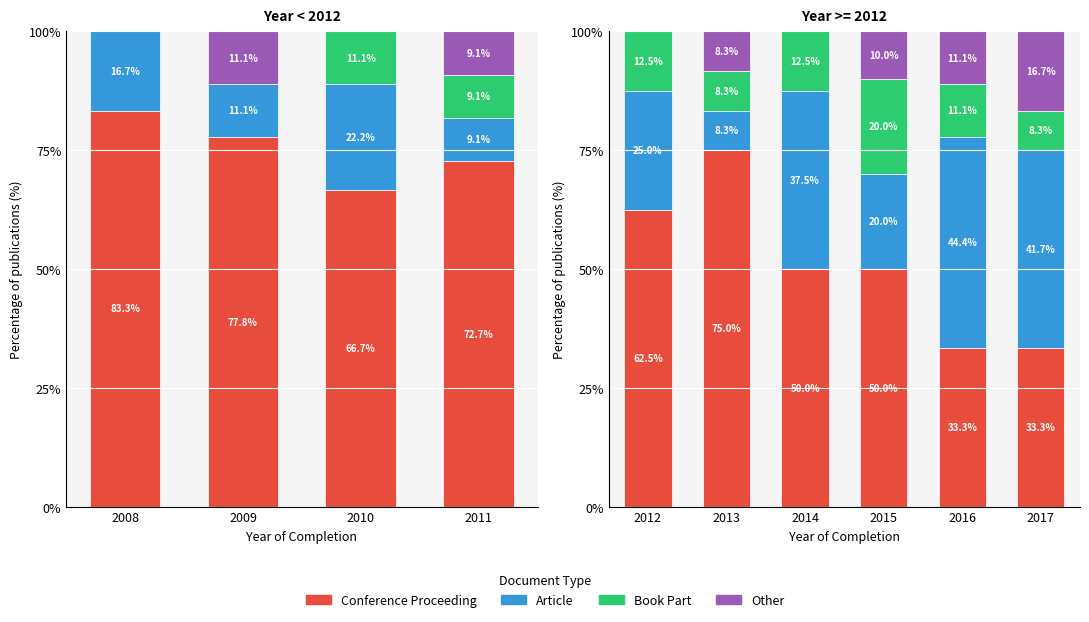

What is the value of the Conference Proceeding bar at the 1st from the left?

62.5